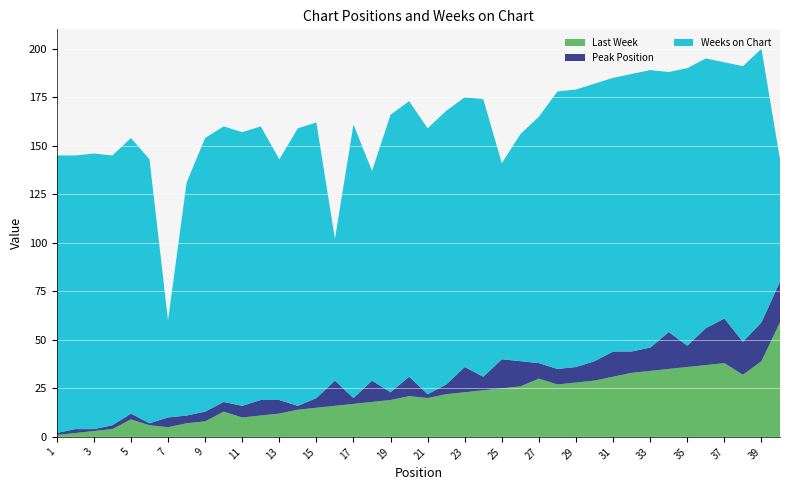

Reading left to right, what are all the values shown in this chart?

Last Week: 1=1	2=2	3=3	4=4	5=9	6=6	7=5	8=7	9=8	10=13	11=10	12=11	13=12	14=14	15=15	16=16	17=17	18=18	19=19	20=21	21=20	22=22	23=23	24=24	25=25	26=26	27=30	28=27	29=28	30=29	31=31	32=33	33=34	34=35	35=36	36=37	37=38	38=32	39=39	40=59
Peak Position: 1=1	2=2	3=1	4=2	5=3	6=1	7=5	8=4	9=5	10=5	11=6	12=8	13=7	14=2	15=5	16=13	17=3	18=11	19=4	20=10	21=2	22=5	23=13	24=7	25=15	26=13	27=8	28=8	29=8	30=10	31=13	32=11	33=12	34=19	35=11	36=19	37=23	38=17	39=20	40=21
Weeks on Chart: 1=143	2=141	3=142	4=139	5=142	6=136	7=50	8=120	9=141	10=142	11=141	12=141	13=124	14=143	15=142	16=73	17=141	18=108	19=143	20=142	21=137	22=141	23=139	24=143	25=101	26=117	27=127	28=143	29=143	30=143	31=141	32=143	33=143	34=134	35=143	36=139	37=132	38=142	39=141	40=63